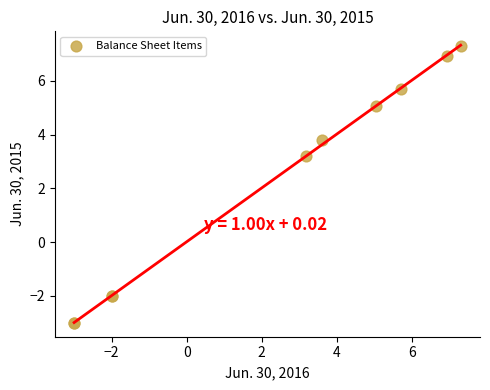

What Y value in the scatter plot is closest to 2?

3.2